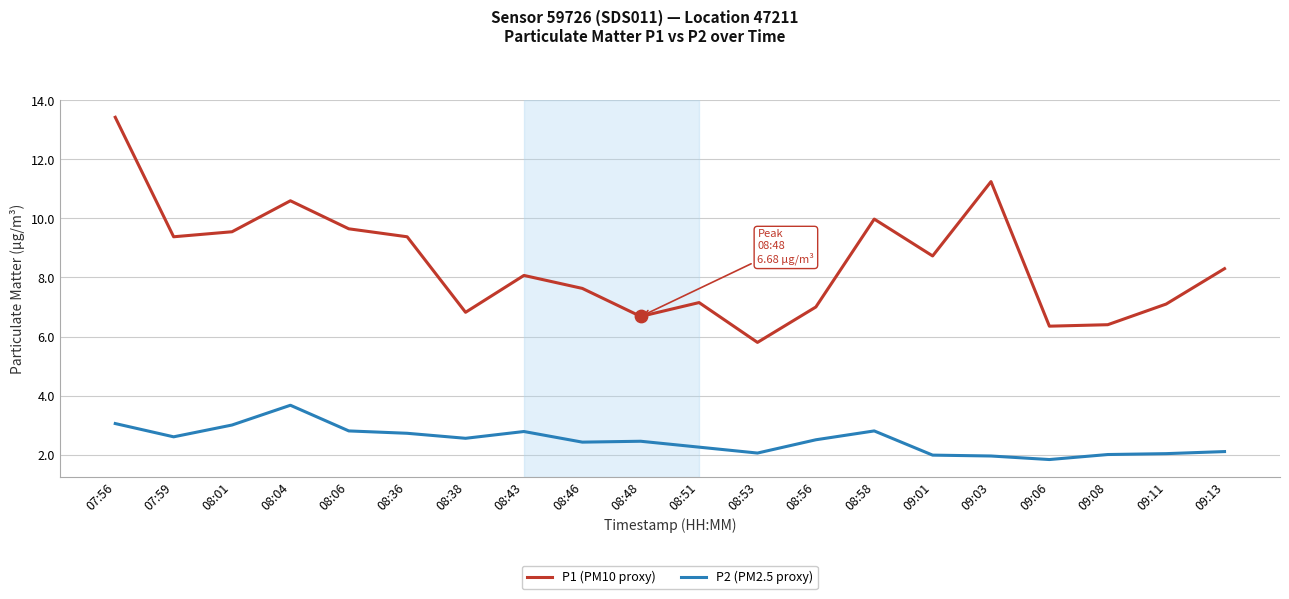

What are all the series names shown in the legend?

P1 (PM10 proxy), P2 (PM2.5 proxy)